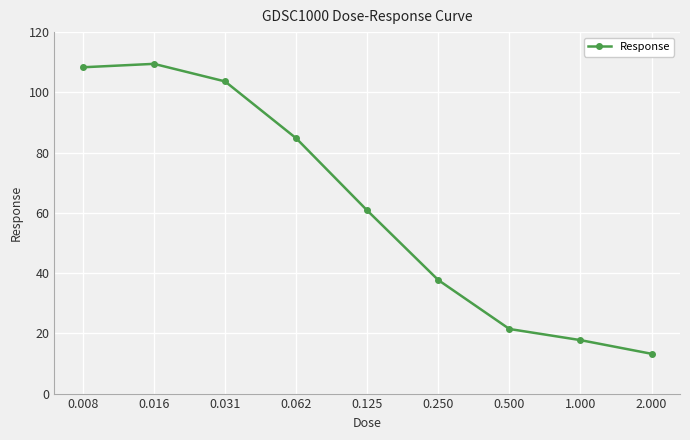

True or false: there are more than 2 points higher than both neighbors.

False